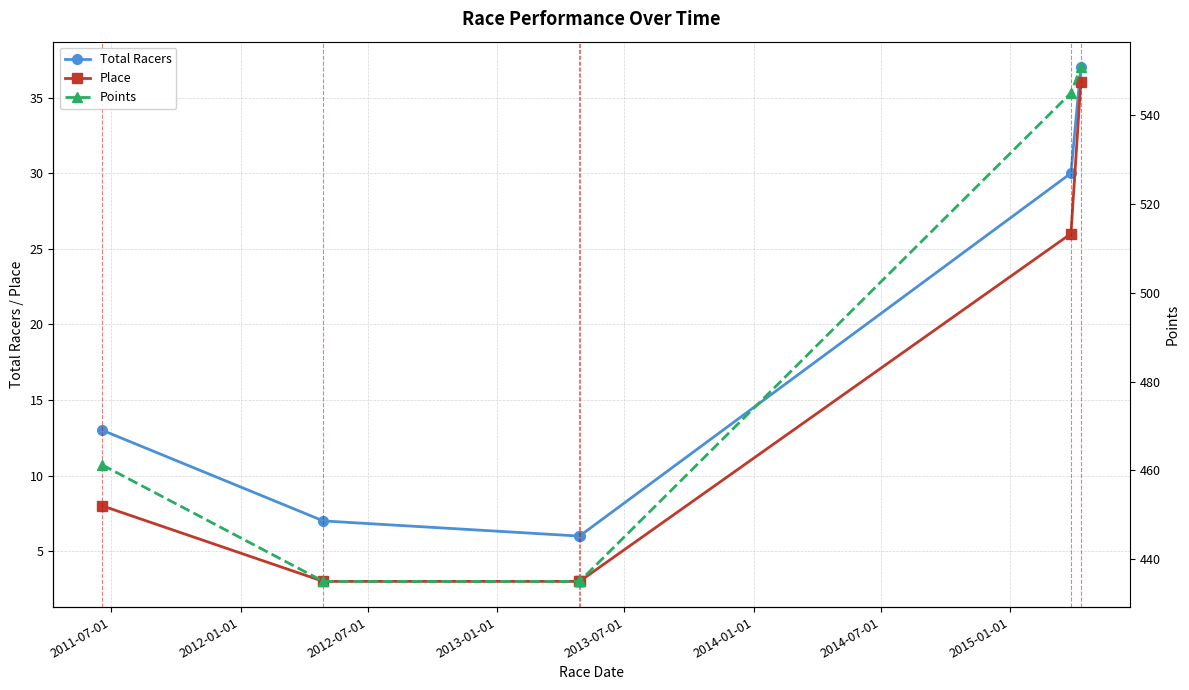

What is the smallest value displayed?

3.0